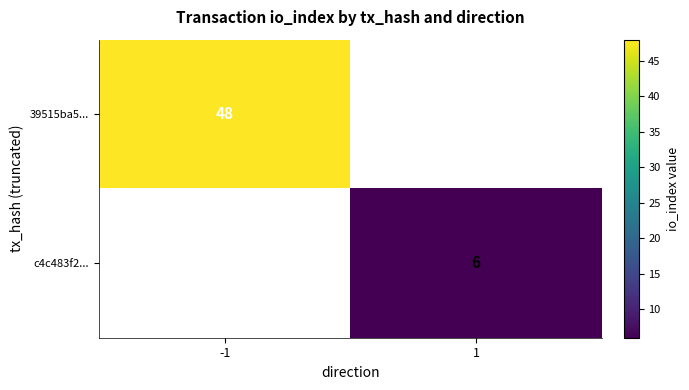

What is the total value across all series at -1?

48